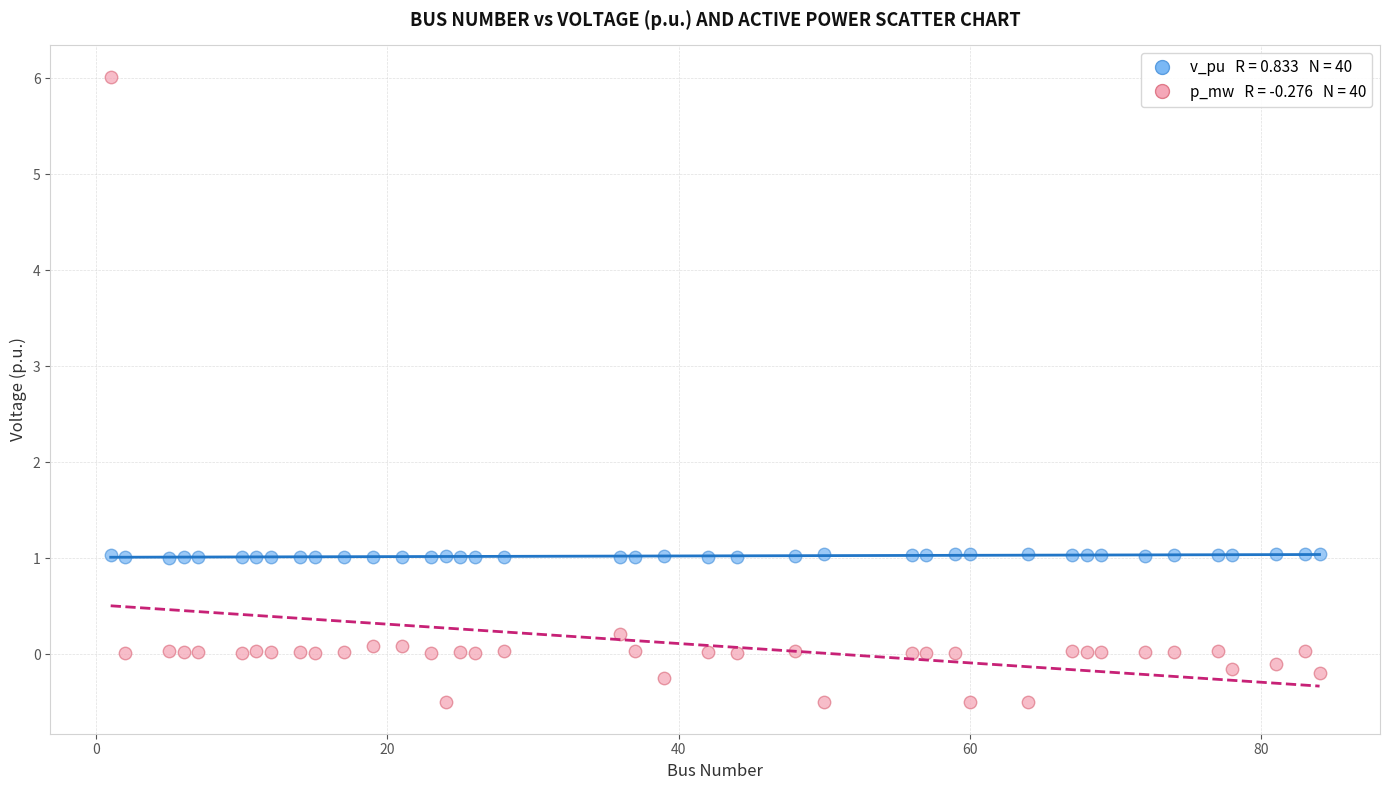

Across all data points, what is the range of Y values (max minus min)?

6.5